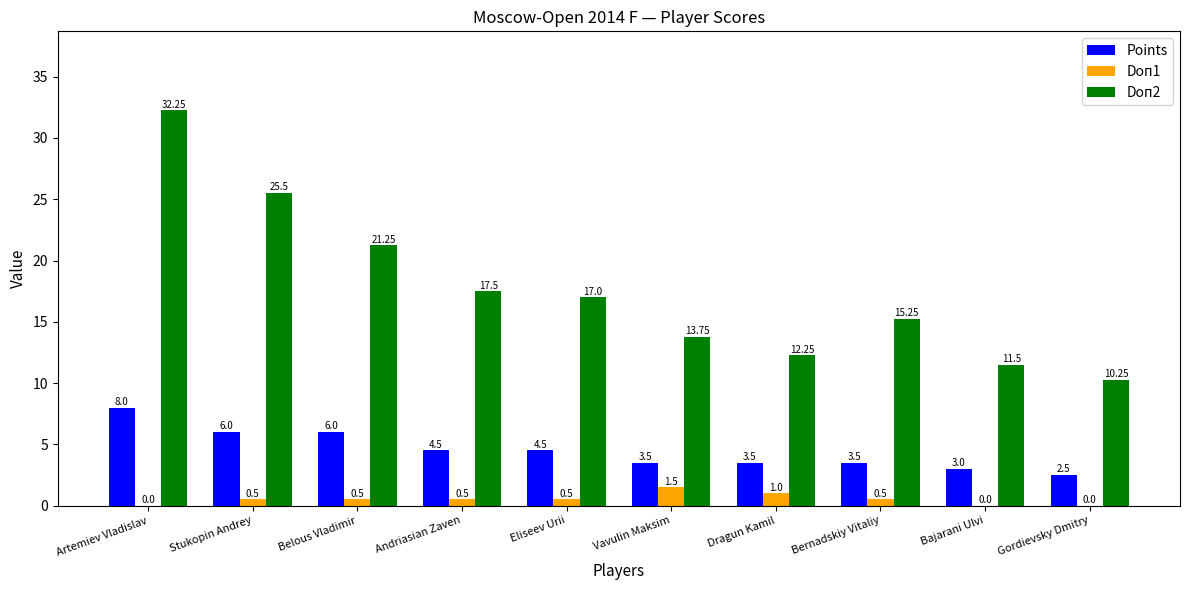

At which label does Points first exceed 4?

Artemiev Vladislav